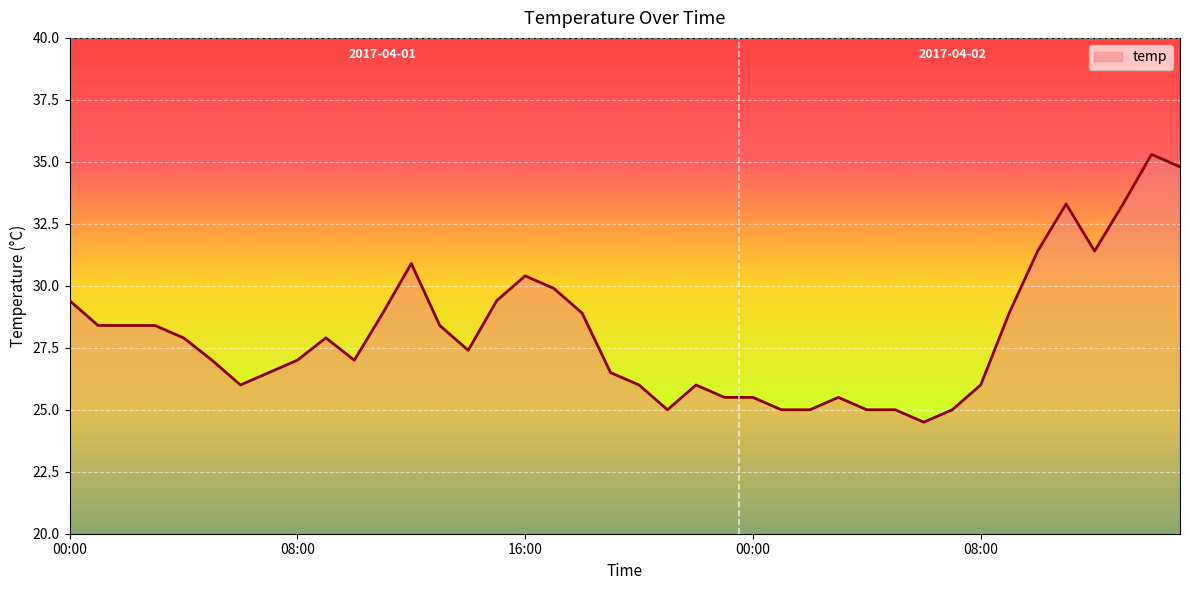

Does the chart have visible grid lines?

Yes